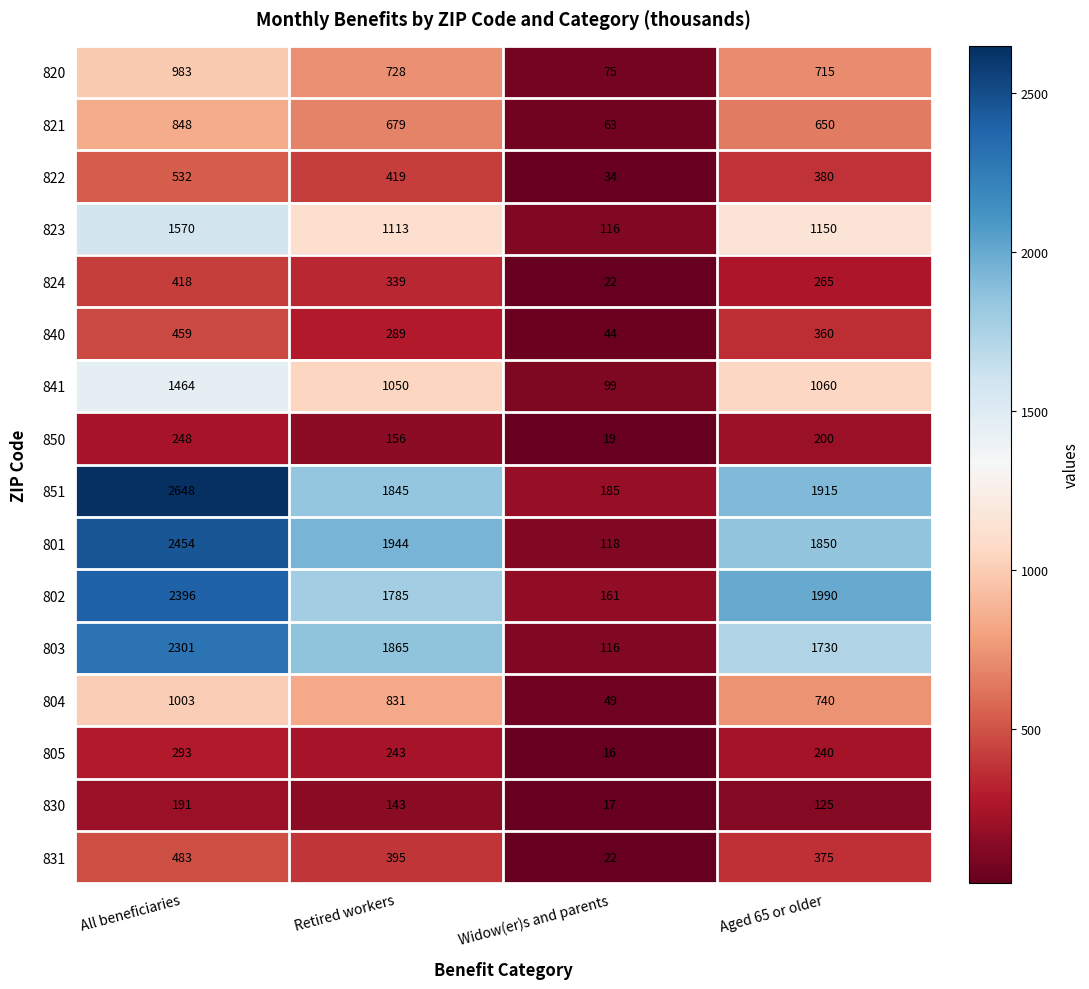

Rank the series by their maximum value, from highest to lowest.

851, 801, 802, 803, 823, 841, 804, 820, 821, 822, 831, 840, 824, 805, 850, 830